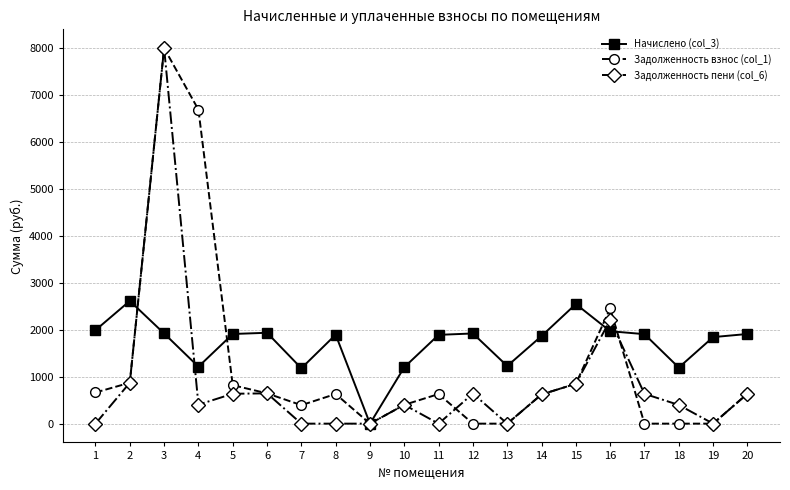

At which label does Начислено (col_3) first exceed 1906?

1